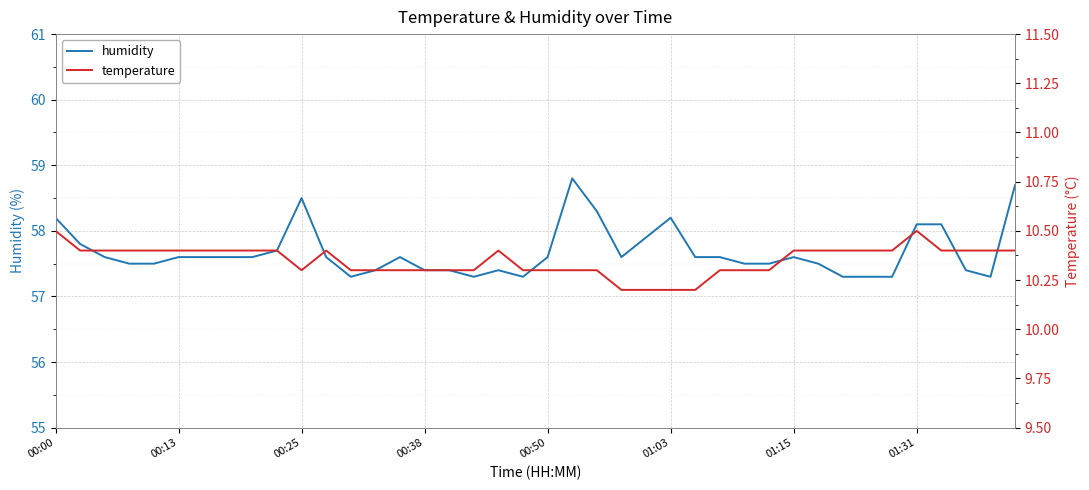

True or false: temperature has more than 0 points higher than both neighbors.

True